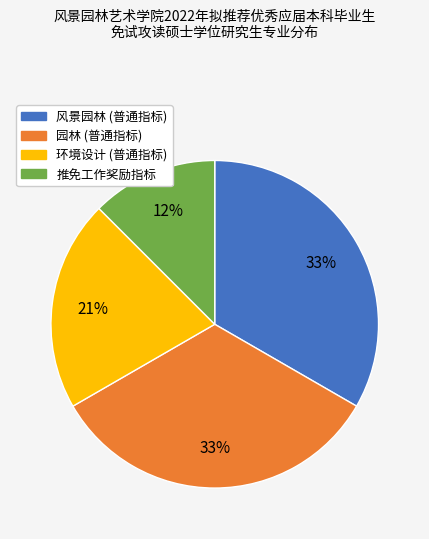

To the nearest percent, what is the difference between the largest and smallest slice percentages?

21%